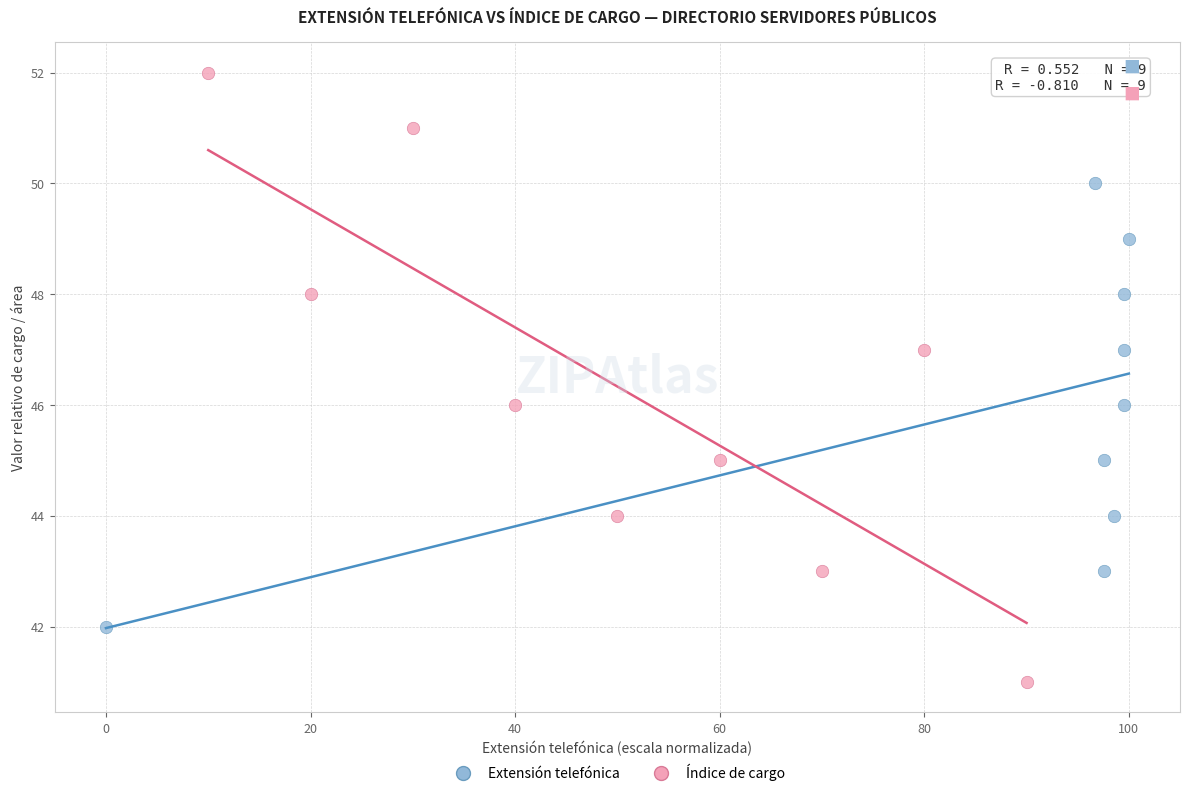

What are all the series names shown in the legend?

Extensión telefónica, Índice de cargo